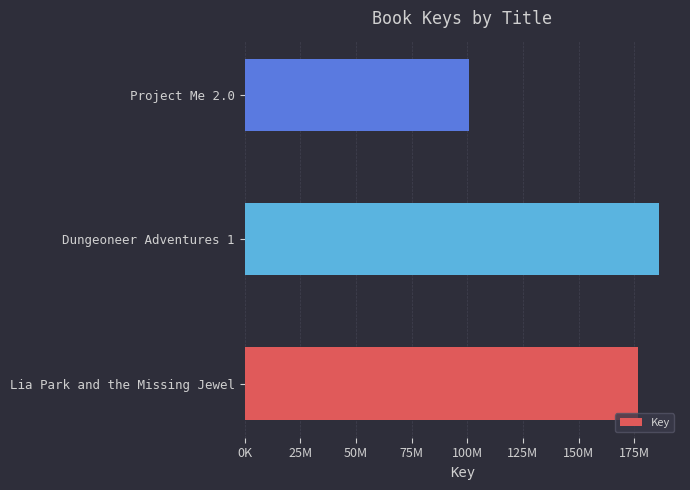

Are the bars horizontal?

Yes